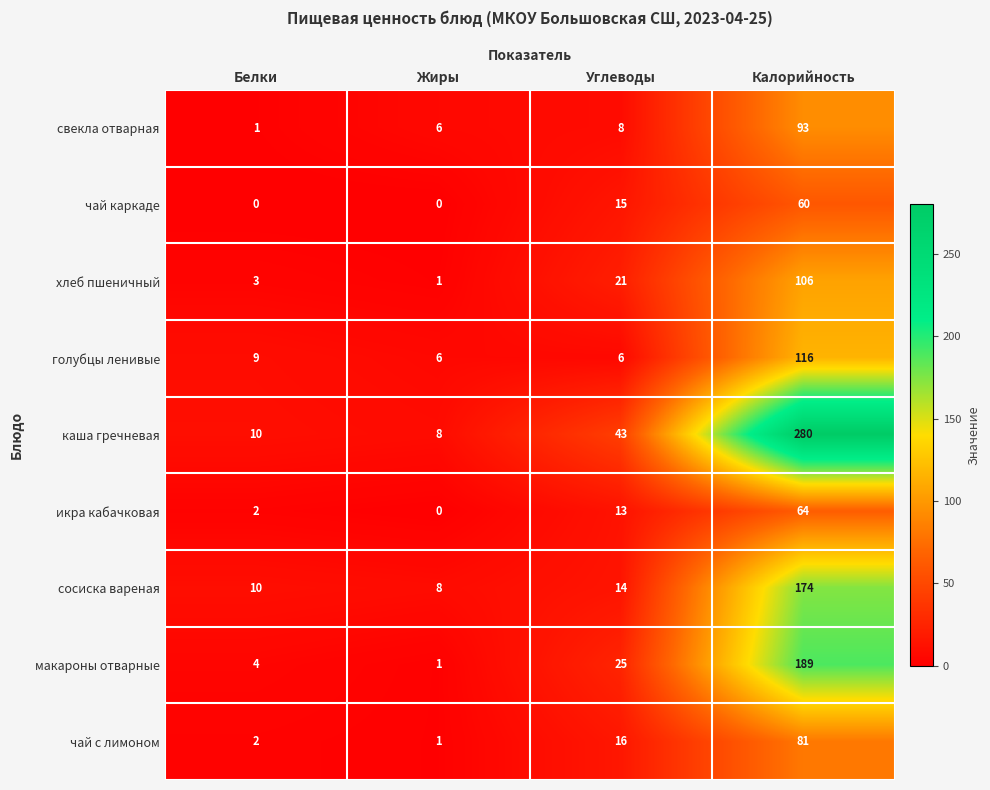

The value of свекла отварная at Жиры is 6. True or false?

True